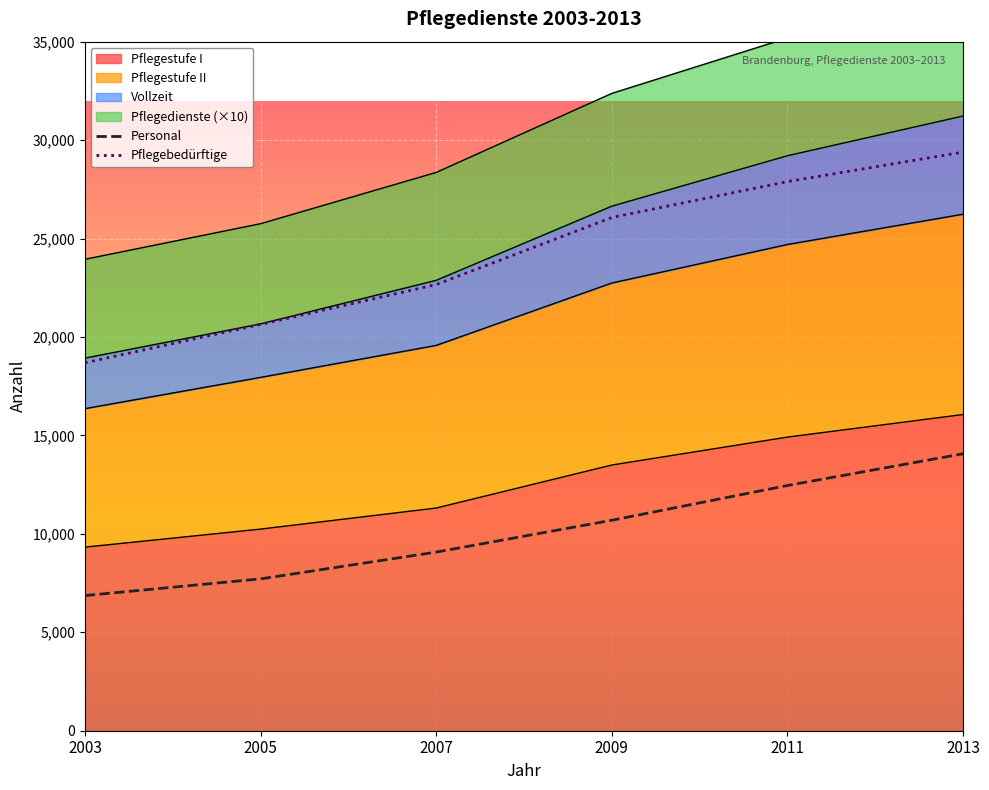

How many lines are shown in the chart?

6